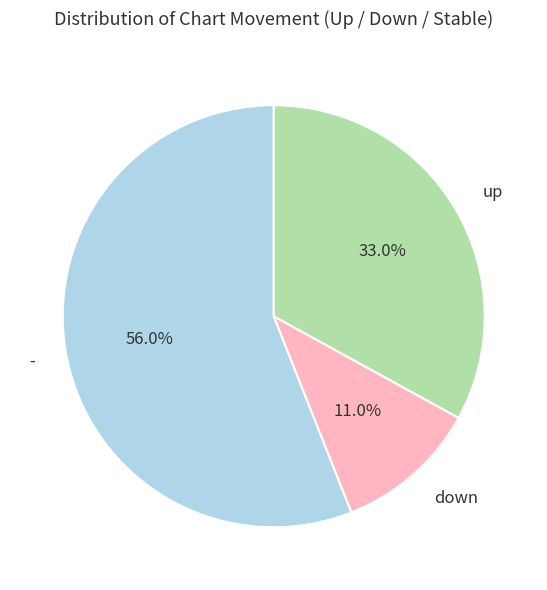

How many slices are in this pie chart?

3